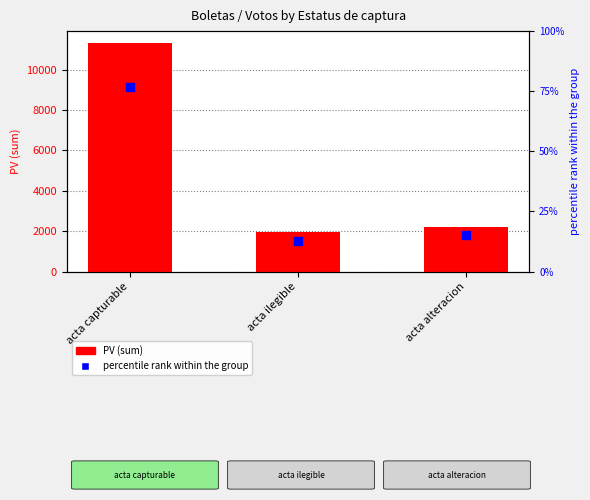

Which series has the largest total across all categories?

PV (sum)